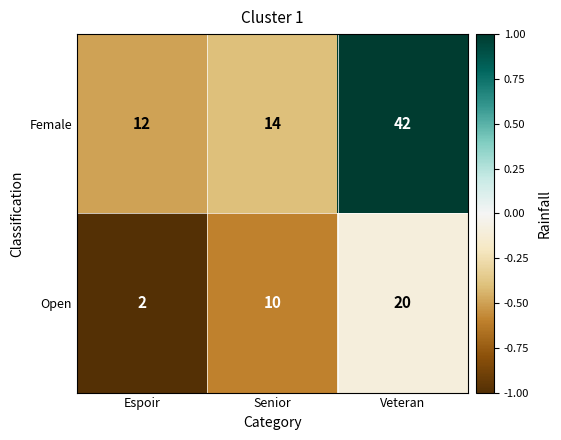

What is the minimum value shown in the chart?

2